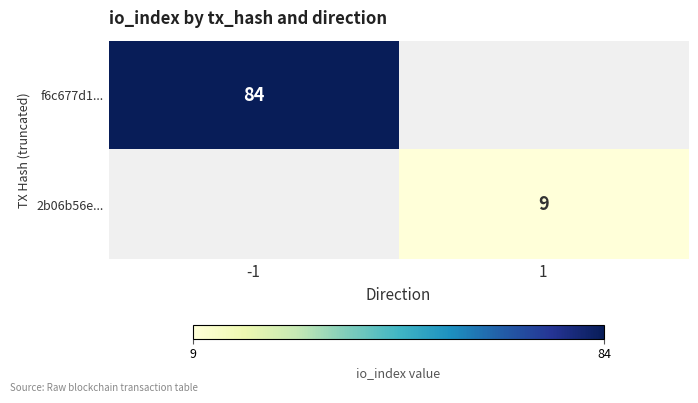

Is it true that 2b06b56e... equals 16 at 1?

False